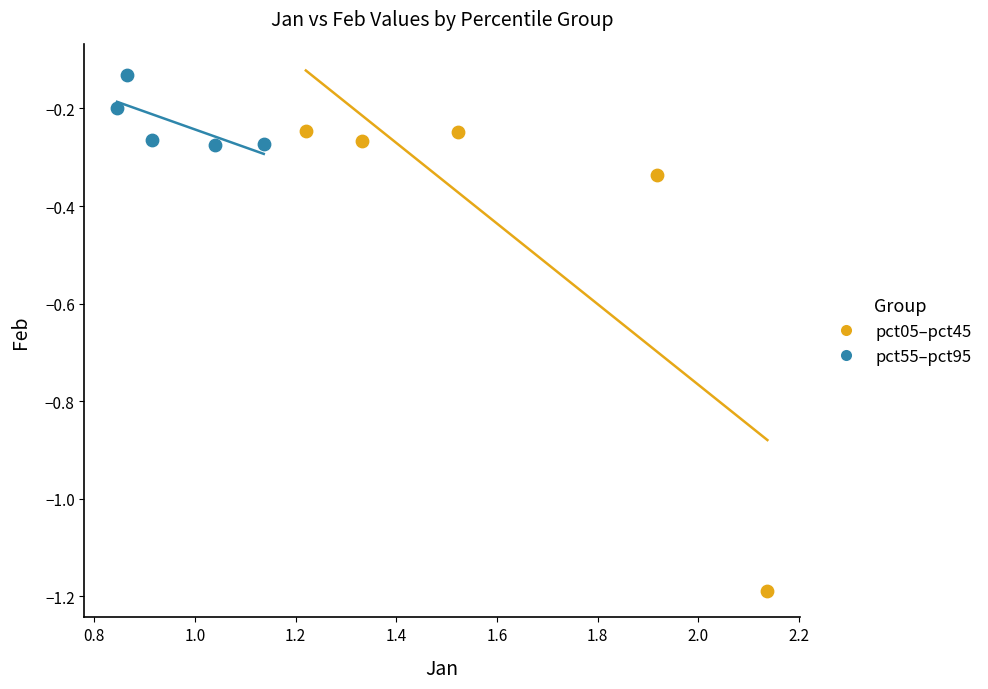

Which series has the largest Y range (max minus min)?

pct05–pct45